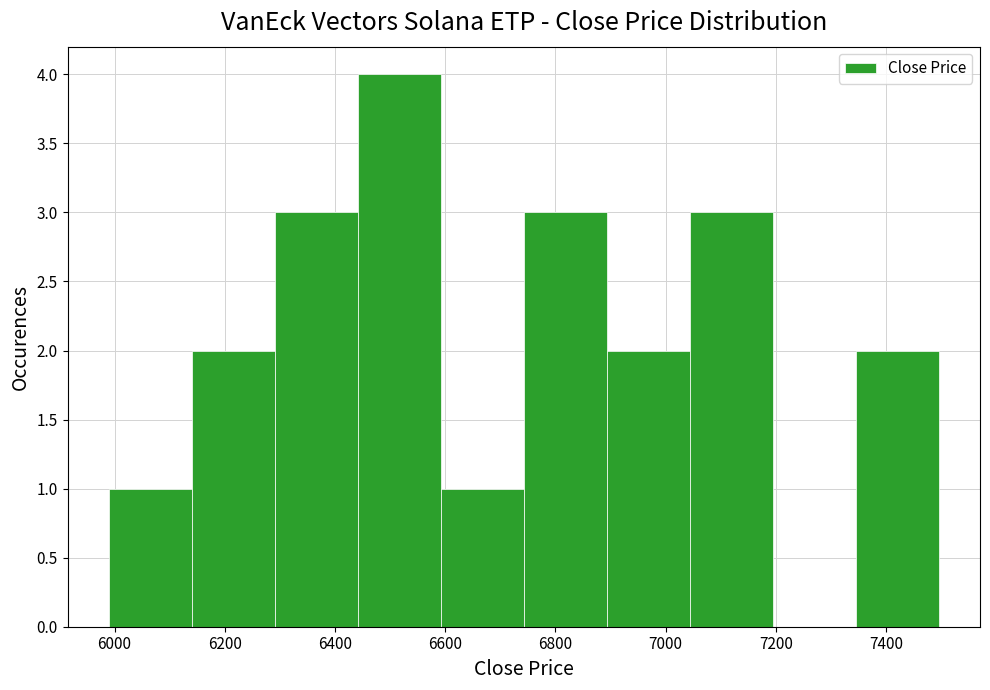

Reading left to right, list every bar in this chart as the range it spans on the x-axis followed by its height. Neither the bar edges nor the heights are printed on the chart, so give them approximately, as read against the axes.

6000 to 6140: 1
6140 to 6300: 2
6300 to 6440: 3
6440 to 6600: 4
6600 to 6740: 1
6740 to 6900: 3
6900 to 7040: 2
7040 to 7200: 3
7200 to 7340: 0
7340 to 7500: 2